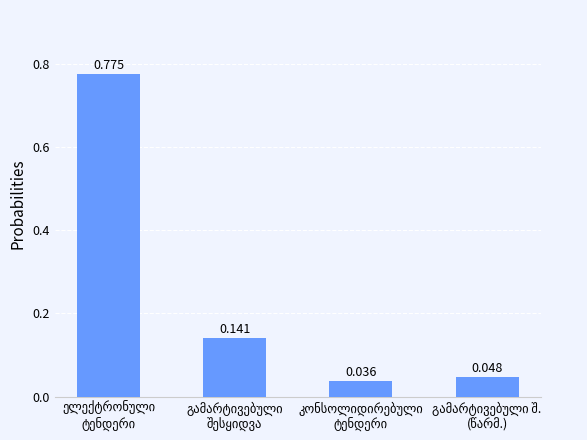

What is the greatest value displayed?

0.8